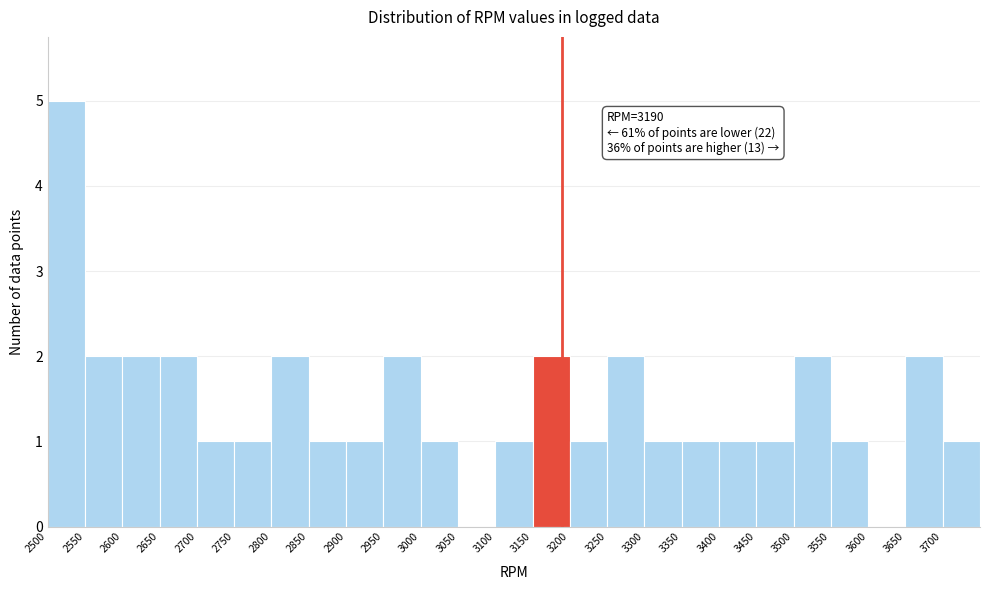

Which range on the x-axis has the tallest bar?

2500 to 2550